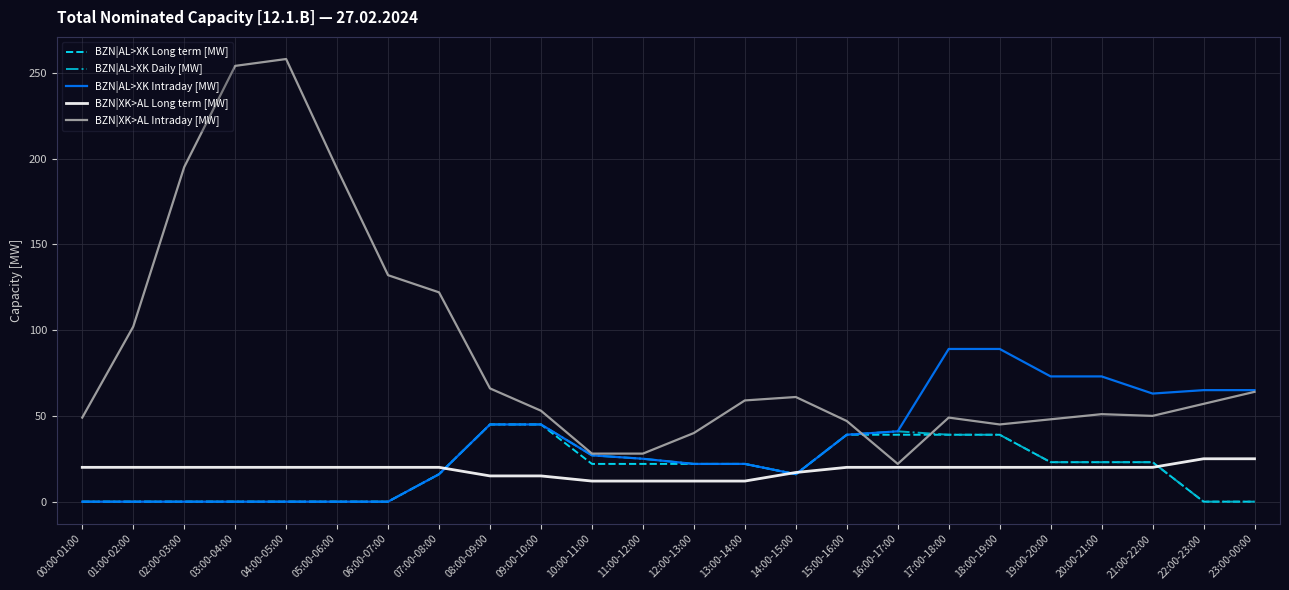

What is the lowest value of the BZN|XK>AL Intraday [MW] series?

22